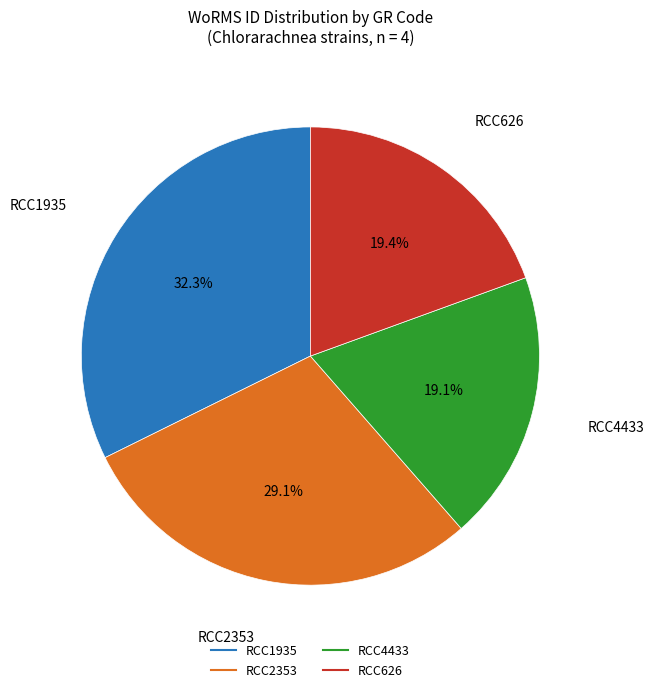

Is it true that RCC626 is 30% of the pie?

False